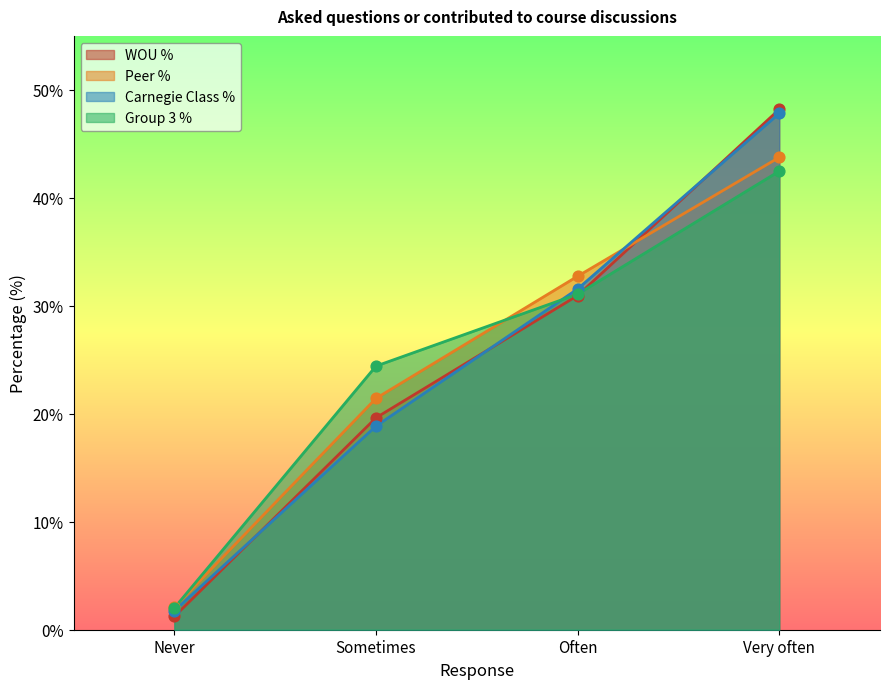

At which category is the sum across all series the highest?

Very often